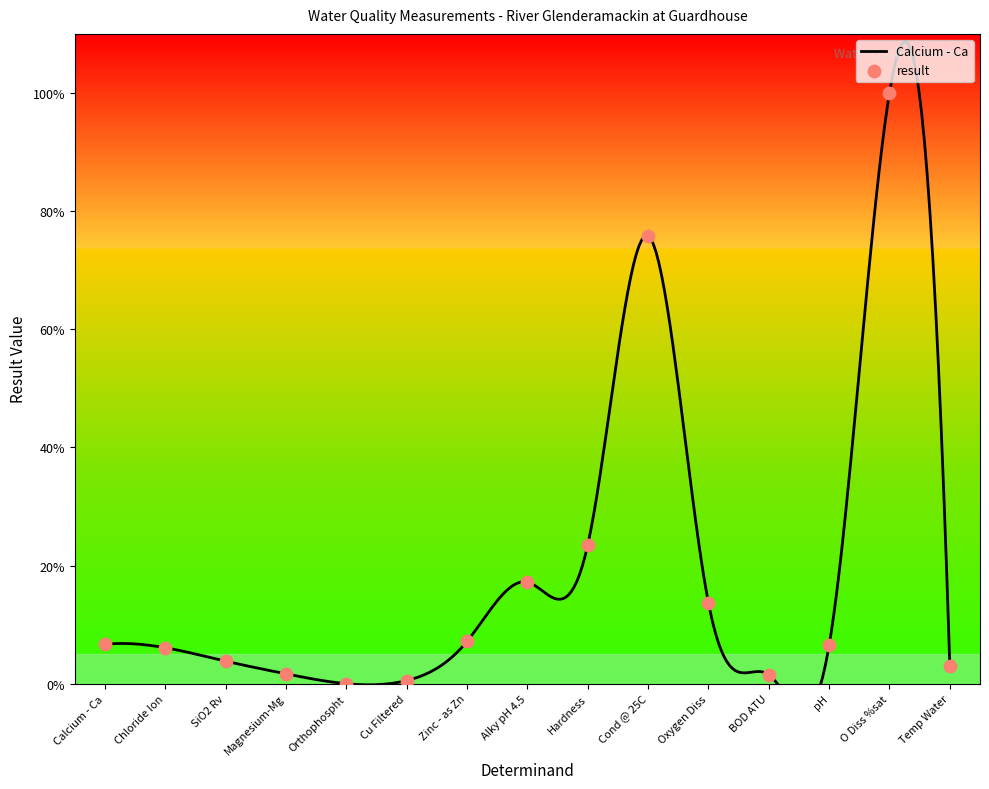

Between Calcium - Ca and Chloride Ion, which is larger?

Calcium - Ca